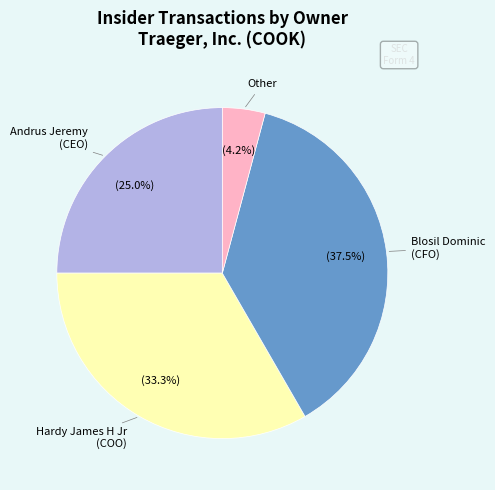

Is there a majority slice in this chart?

No